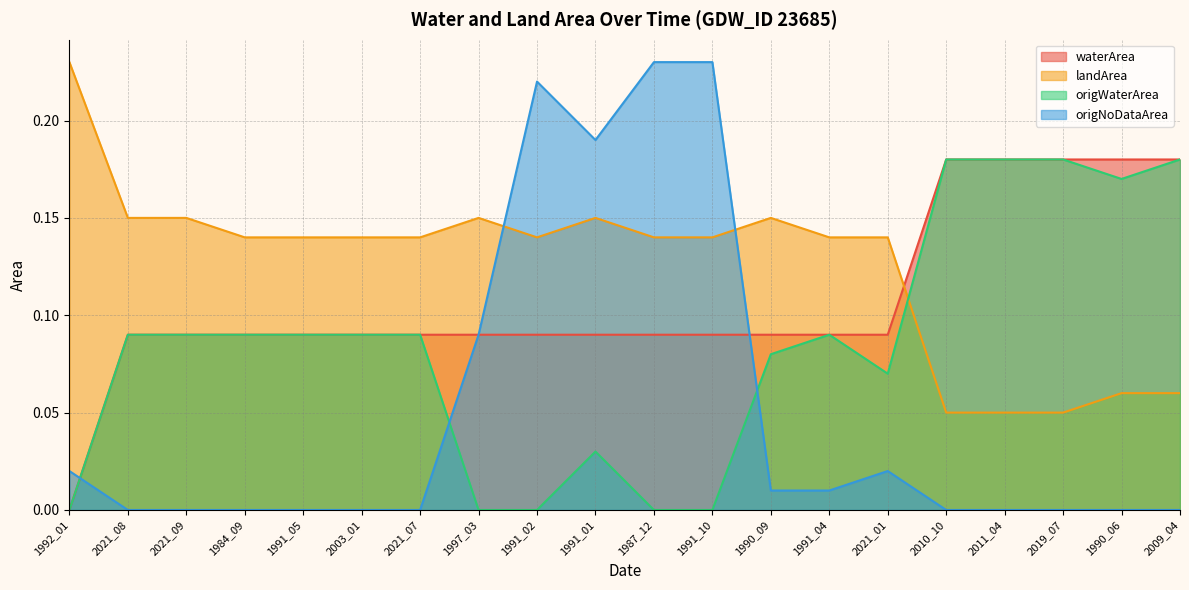

Does the chart have visible grid lines?

Yes